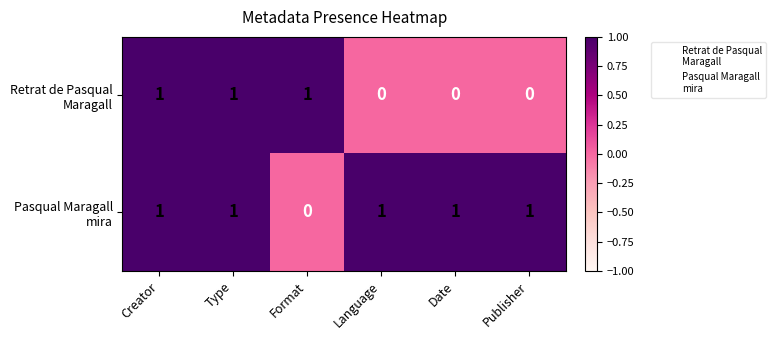

Which category has the highest value across all series?

Creator